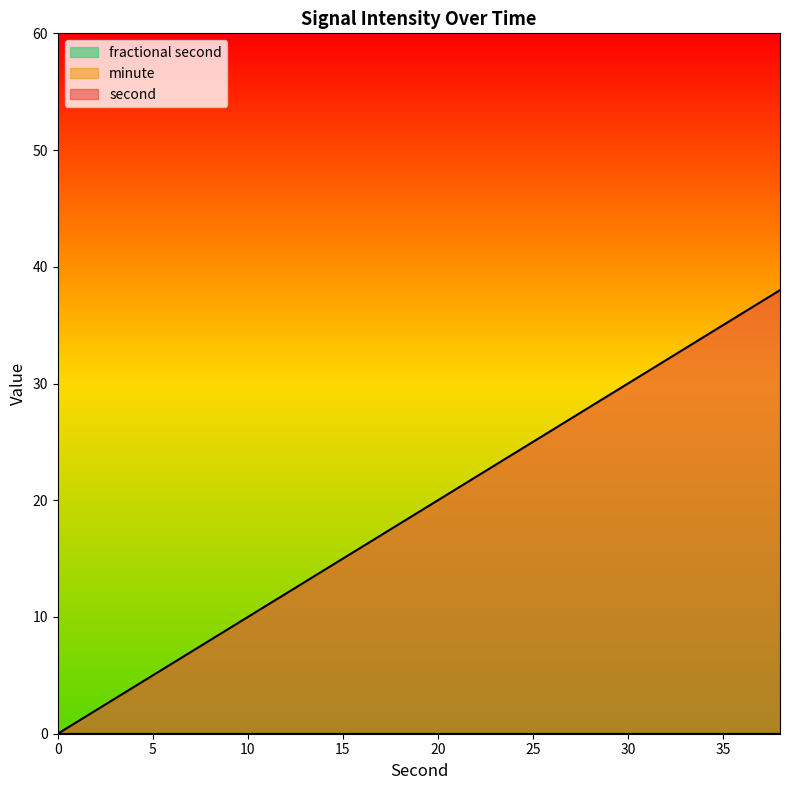

What is the sum of the second values at 10 and 34?

44